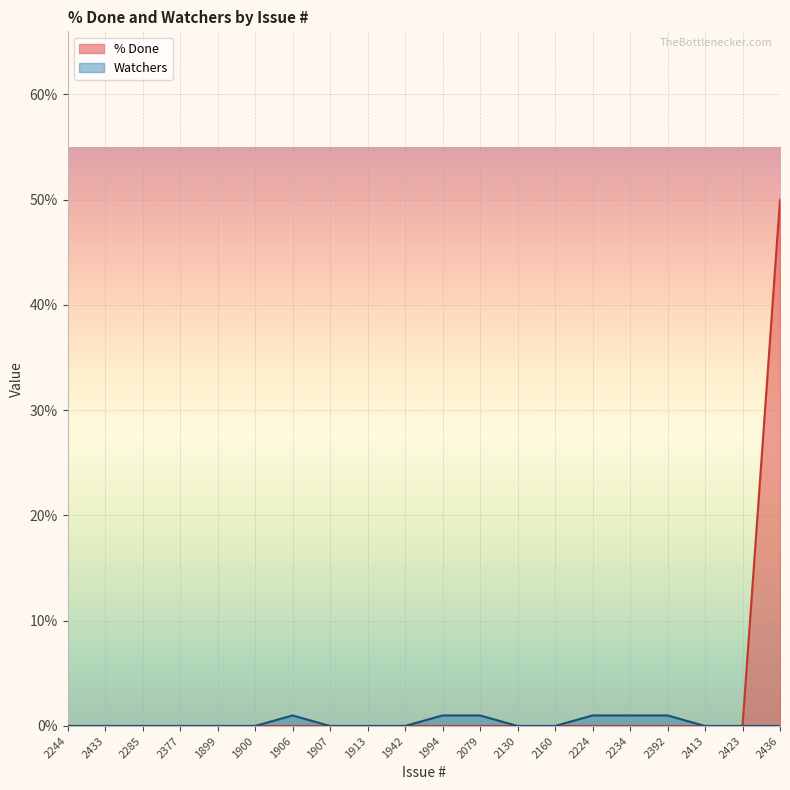

Where is the first local maximum for Watchers?

1906